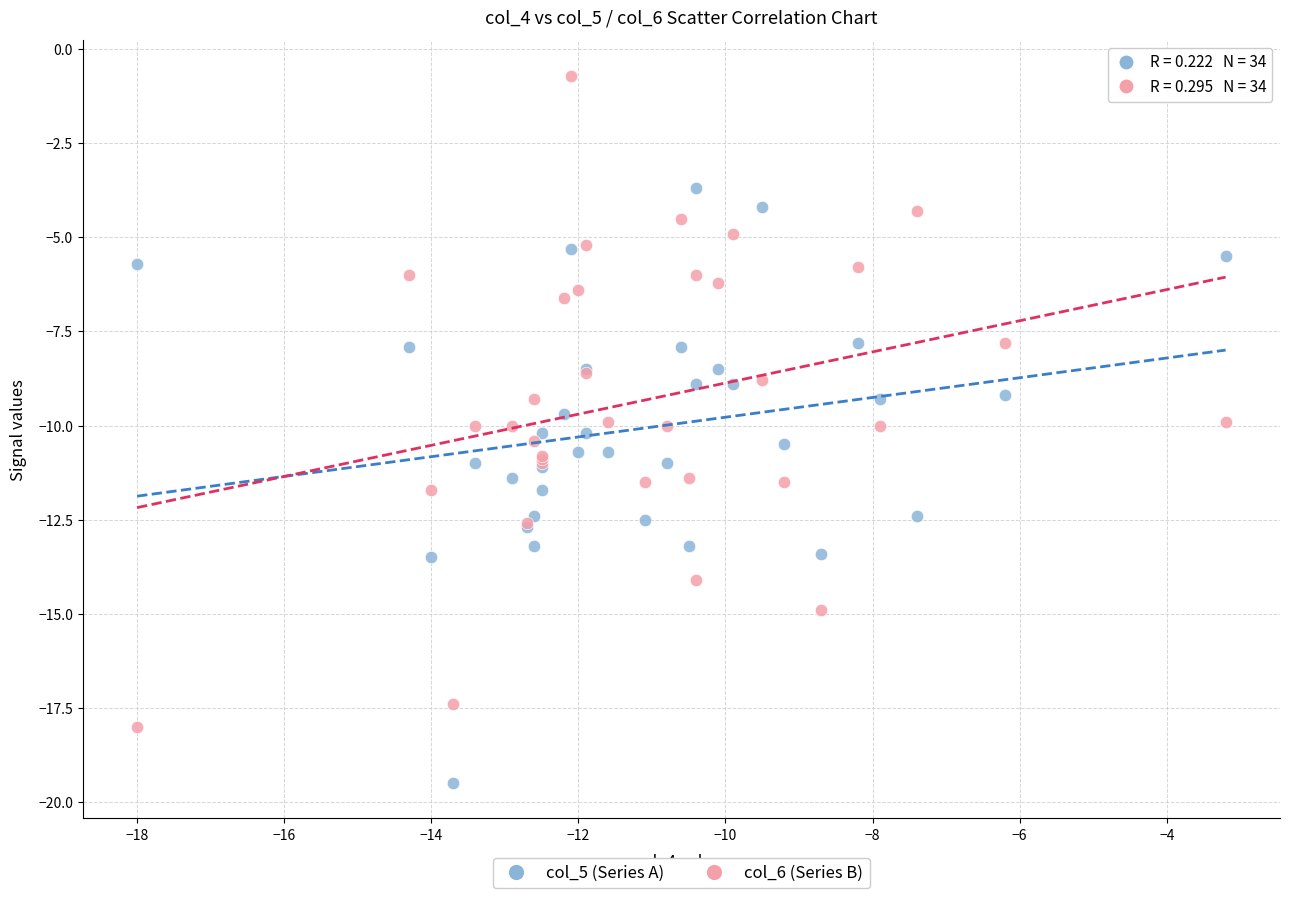

Which series contains the lowest Y value?

col_5 (Series A)